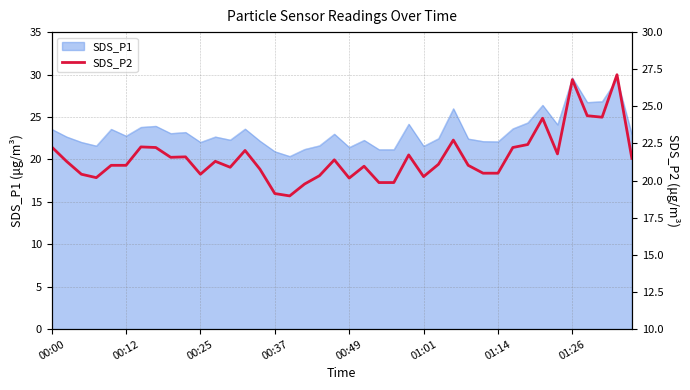

What is the value of the 27th point from the left?

21.1